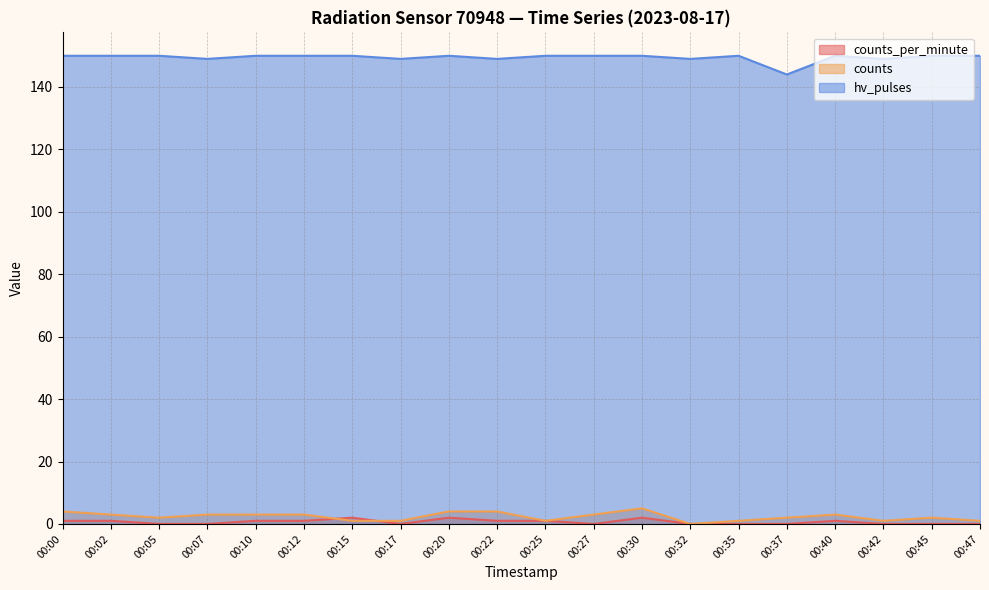

Which category has the highest value in the counts_per_minute series?

00:15